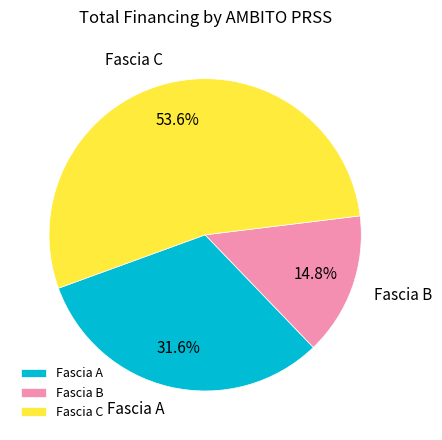

To the nearest percent, what is the average slice percentage?

33%